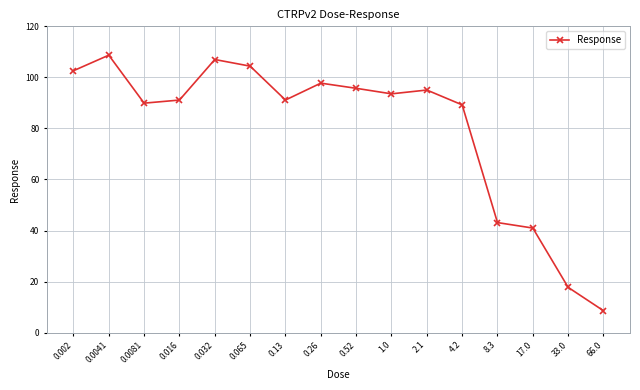

What is the value of the 15th point from the left?

17.7